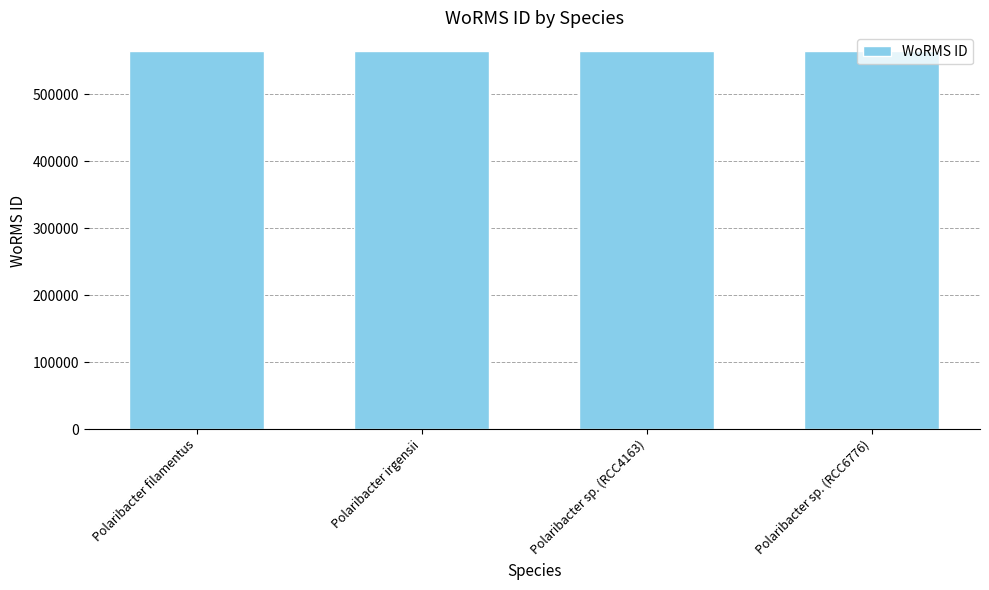

What is the smallest value displayed?

563947